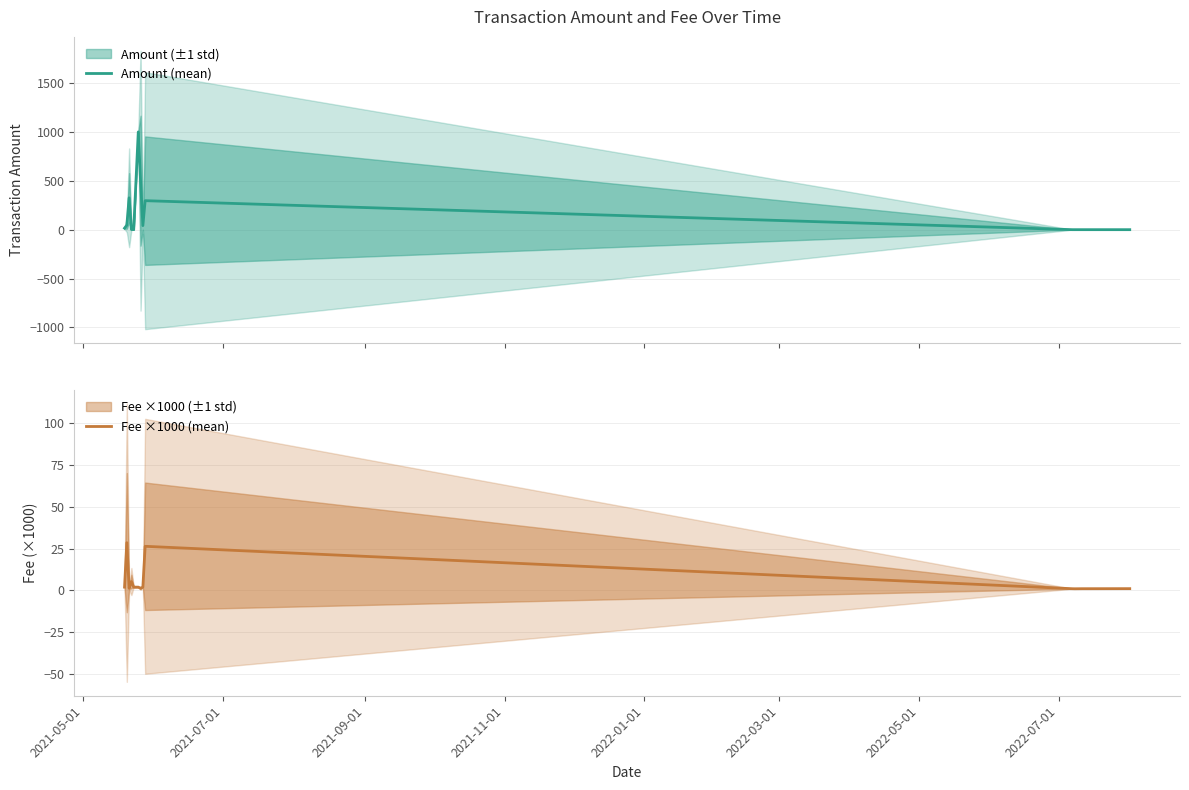

What is the maximum value for Amount (mean)?

1000.0